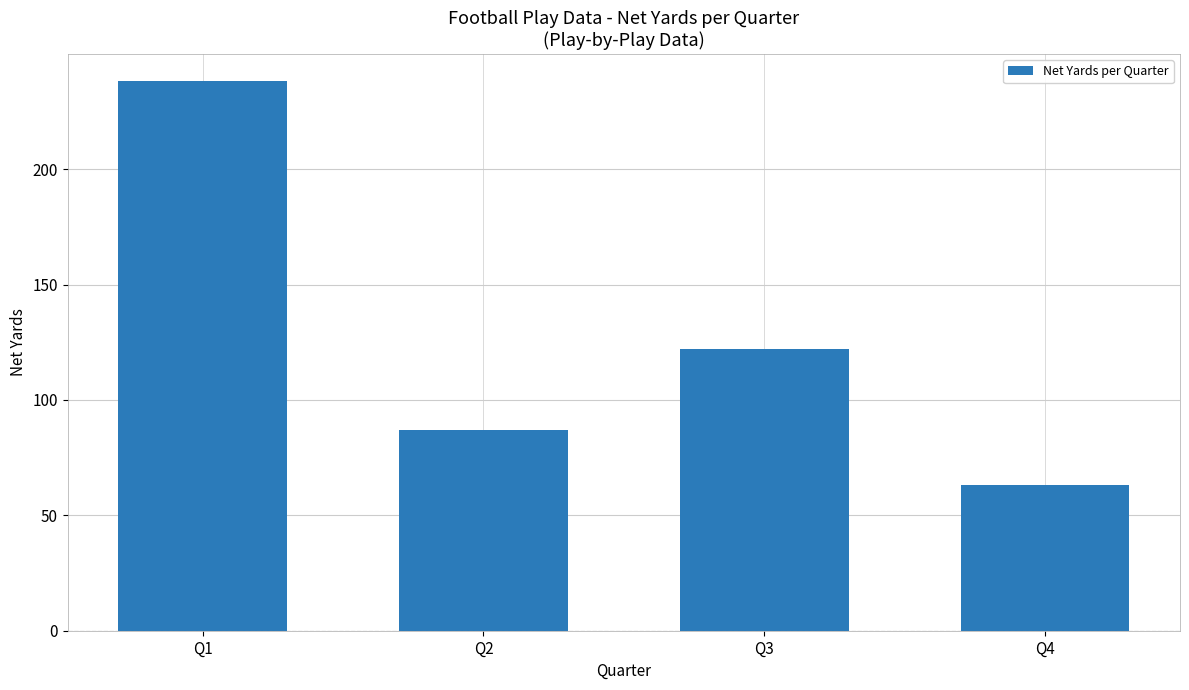

At which label does the data first exceed 122?

Q1